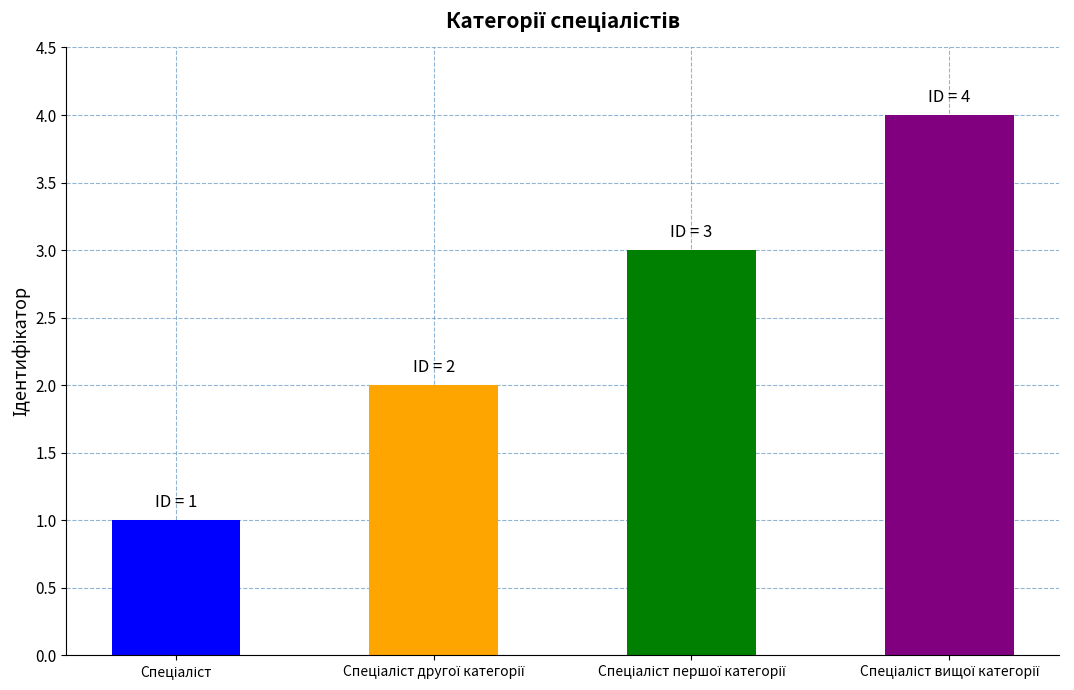

Does the chart contain any negative values?

No